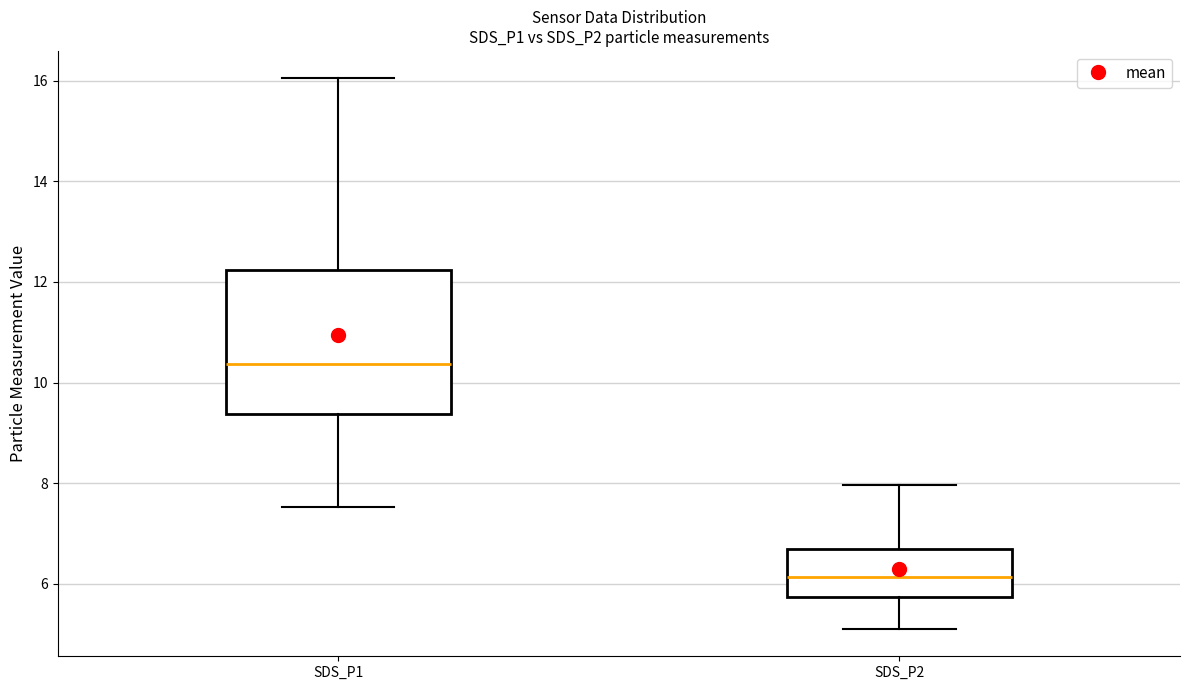

Where is the lower edge of the box for SDS_P1 on the y-axis? The values are not printed on the chart, so give them approximately, as read against the axis.

9.4